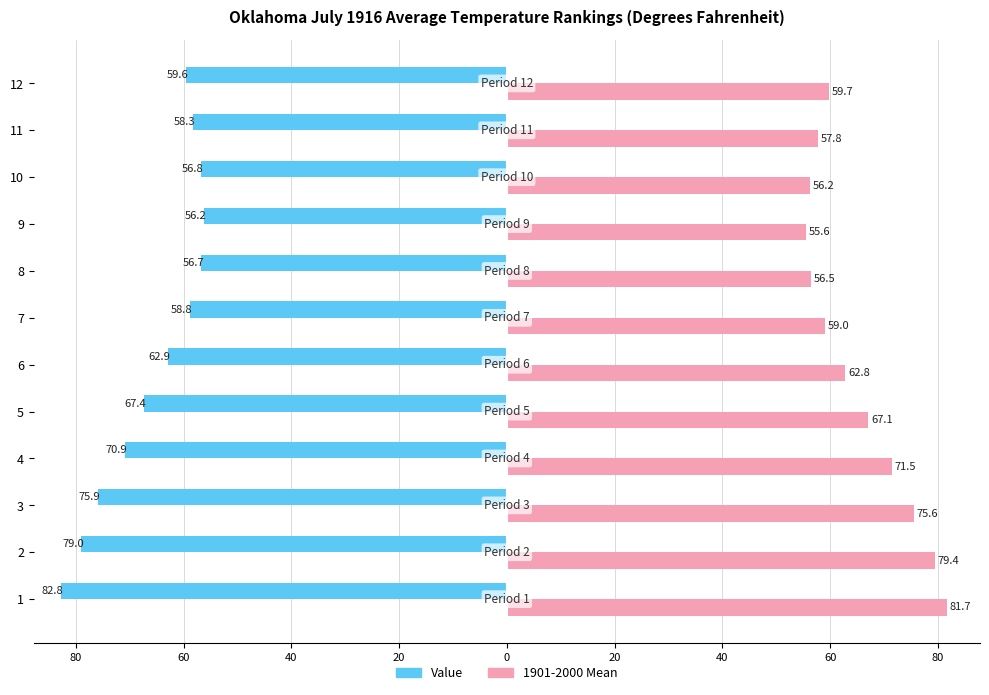

What are all the series names shown in the legend?

Value, 1901-2000 Mean